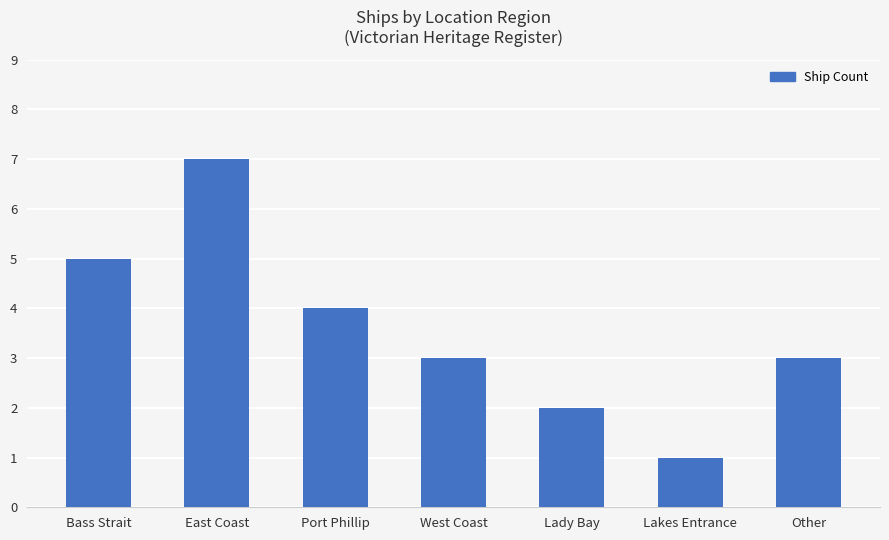

Are the bars horizontal?

No